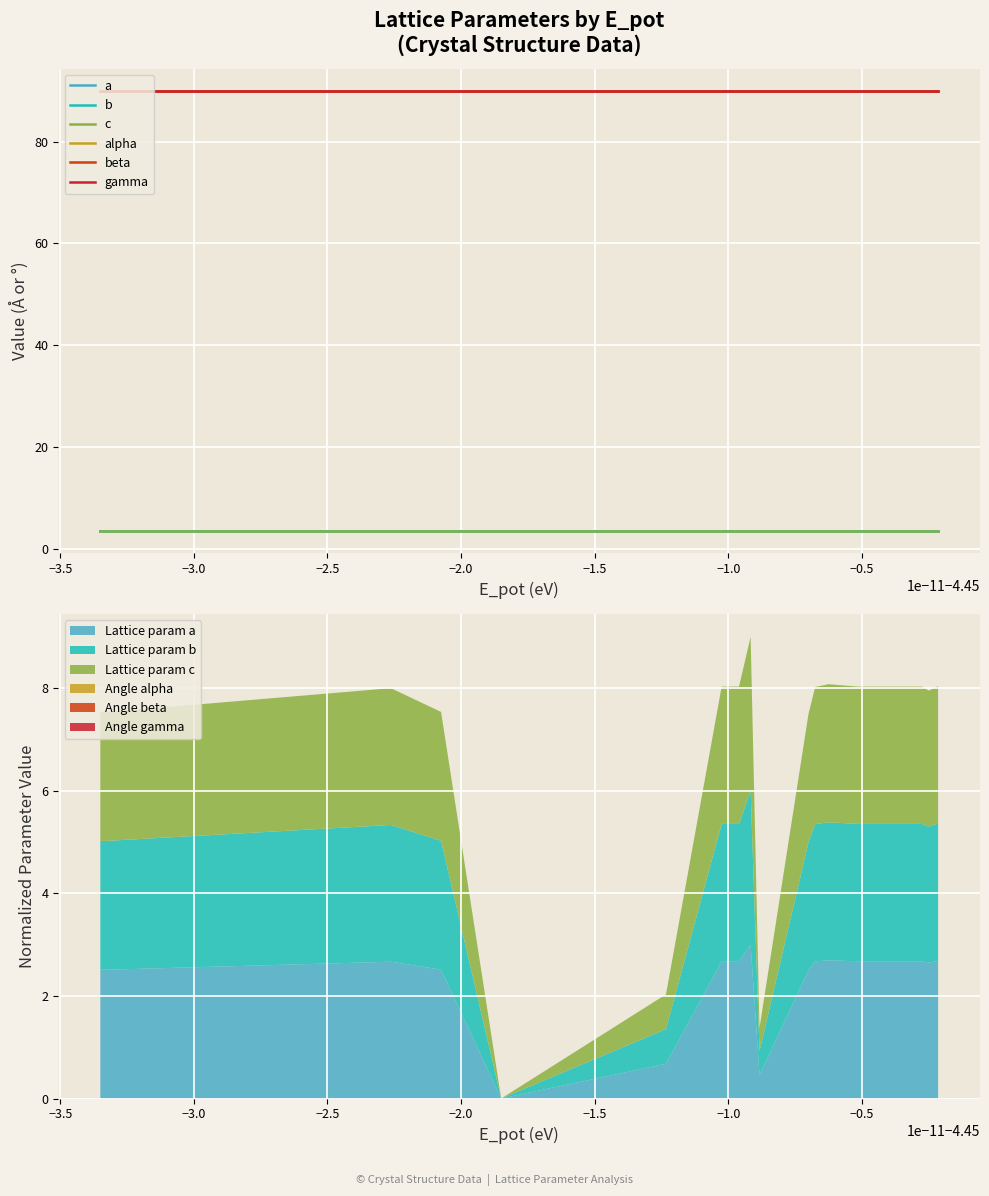

What is the spread (max minus min) of values at −3.5?

86.5